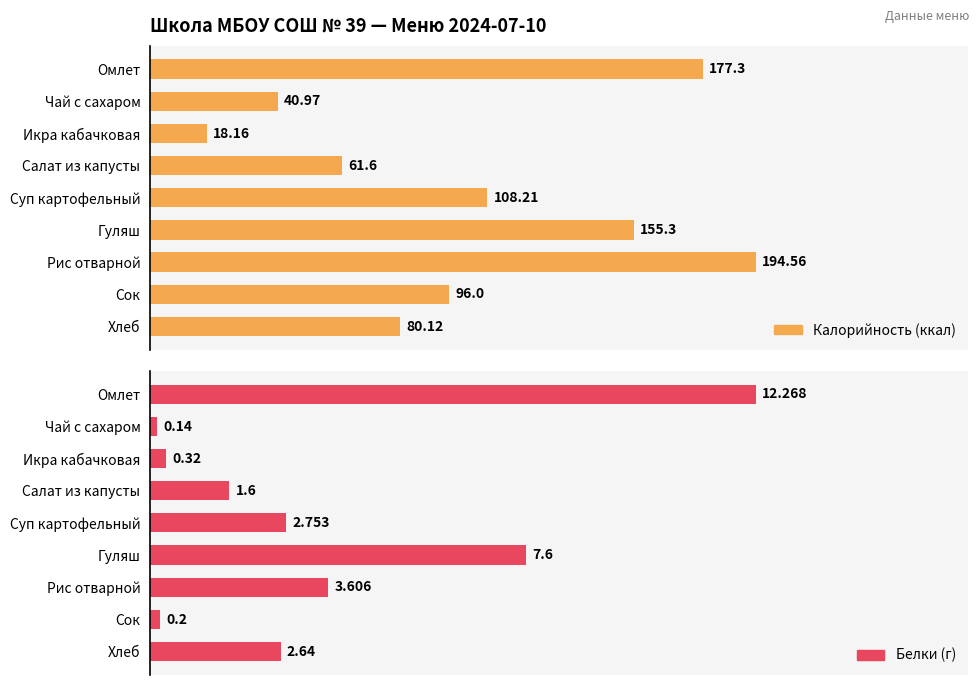

Is it true that Белки (г) equals 1.8 at Суп картофельный?

False